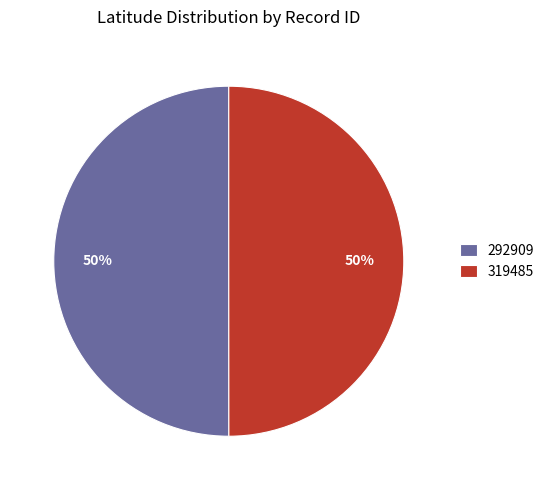

To the nearest percent, what portion does 292909 represent?

50%